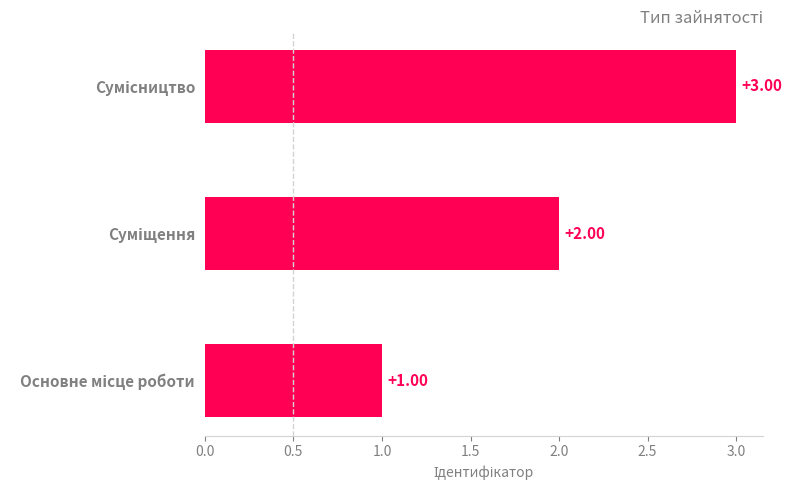

How many values are between 1 and 3?

3